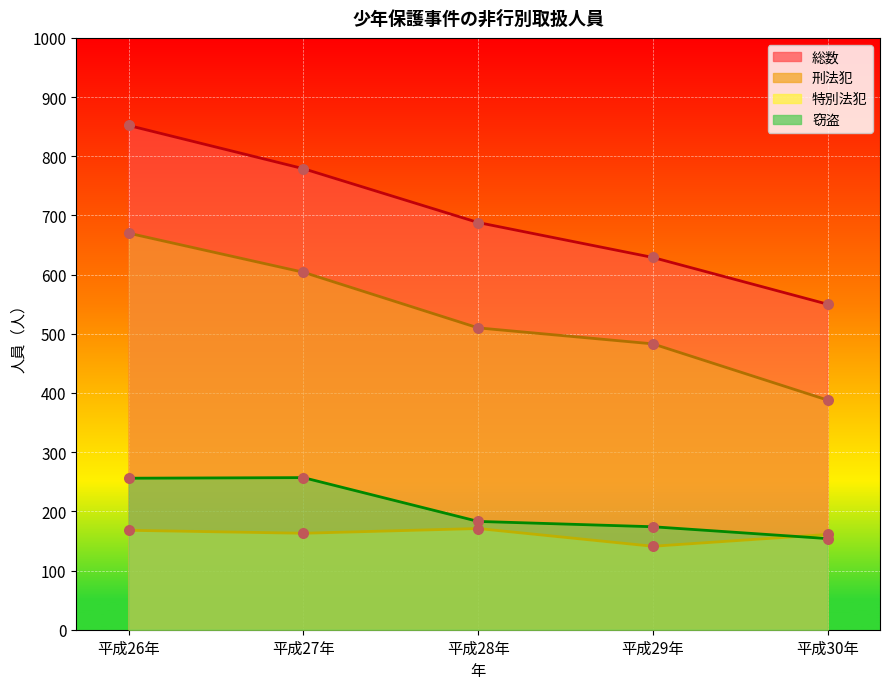

Is the value of 特別法犯 at 平成27年 greater than the value of 刑法犯 at 平成29年?

No